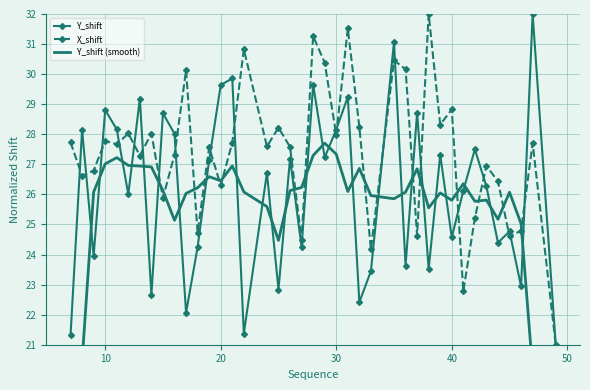

Reading right to left, transcribe all the data shown in this chart.

Y_shift: 21.0	32.0	22.9	24.8	24.4	26.3	27.5	26.1	24.6	27.3	23.5	28.7	23.6	31.1	23.4	22.4	29.2	28.2	27.2	29.6	24.2	27.2	22.8	26.7	21.4	29.9	29.6	27.1	24.3	22.1	28.0	28.7	22.7	29.2	26.0	28.2	28.8	24.0	28.2	21.3
X_shift: 21.0	27.7	24.8	24.6	26.4	27.0	25.2	22.8	28.8	28.3	32.0	24.6	30.2	30.5	24.2	28.2	31.5	28.0	30.4	31.3	24.5	27.6	28.2	27.6	30.8	27.7	26.3	27.6	24.7	30.1	27.3	25.9	28.0	27.3	28.0	27.7	27.8	26.8	26.6	27.7
Y_shift (smooth): 15.2	20.1	25.0	26.1	25.2	25.8	25.8	26.4	25.8	26.0	25.6	26.9	26.1	25.9	26.0	26.9	26.1	27.3	27.7	27.3	26.2	26.1	24.5	25.6	26.1	26.9	26.5	26.6	26.2	26.0	25.1	26.1	26.9	26.9	27.0	27.2	27.0	26.1	20.4	14.7